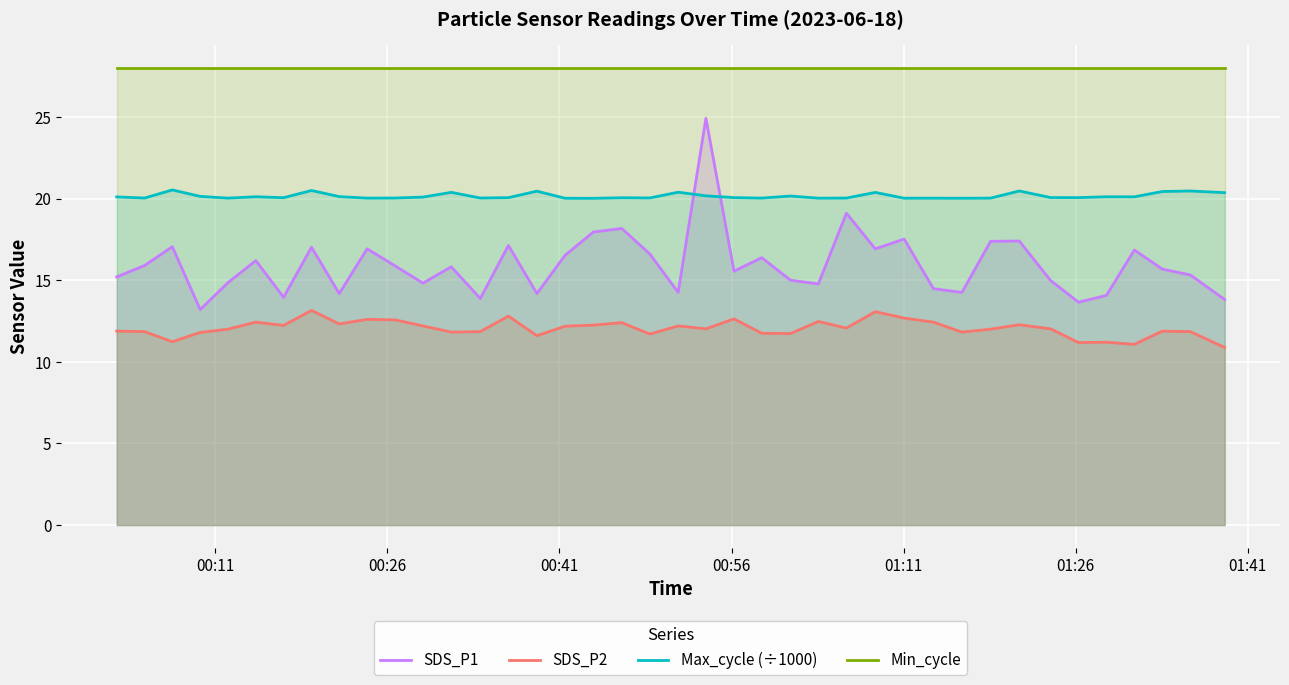

Does the chart display data point markers on the line(s)?

No